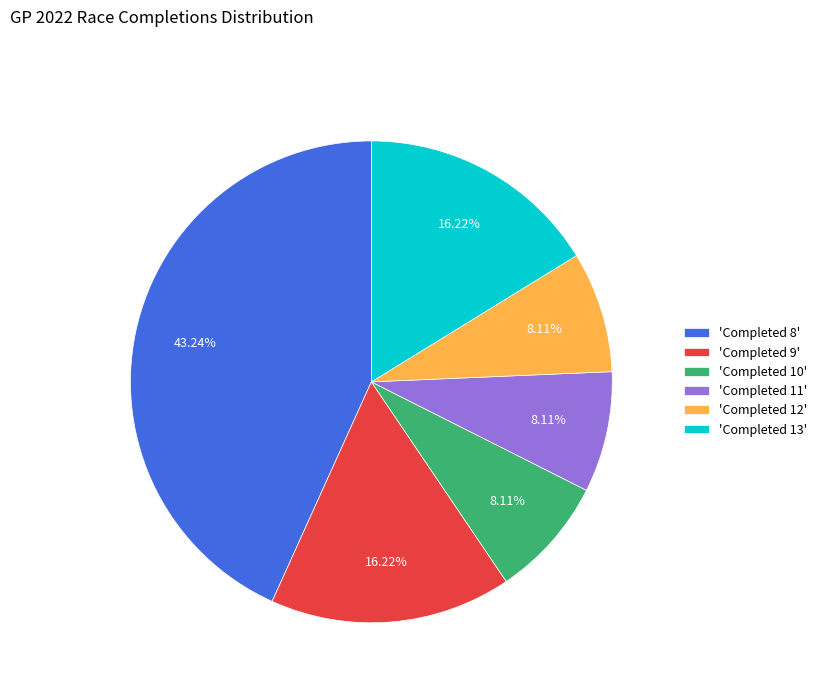

How many slices are in this pie chart?

6